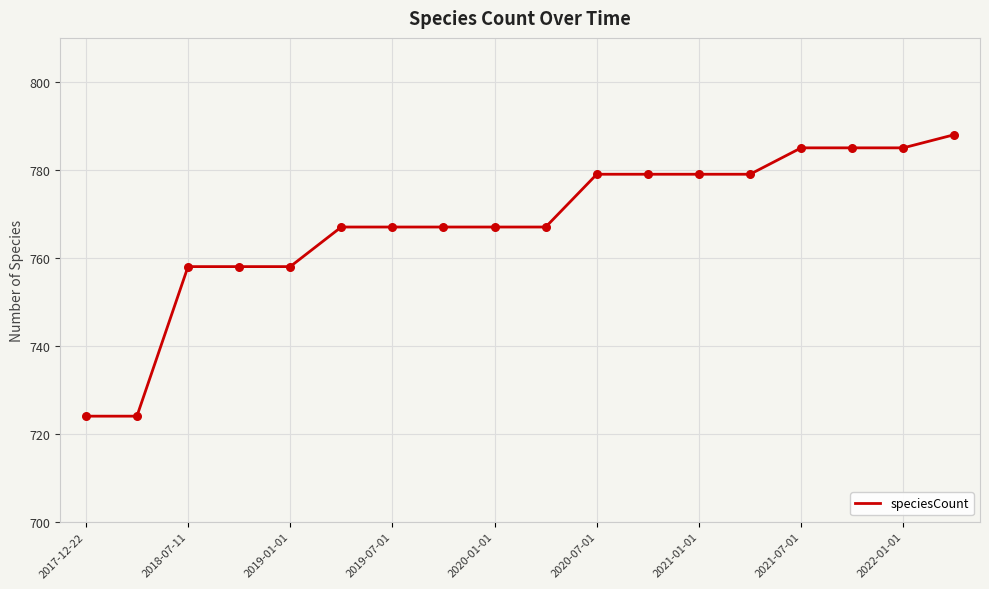

What is the greatest value displayed?

788